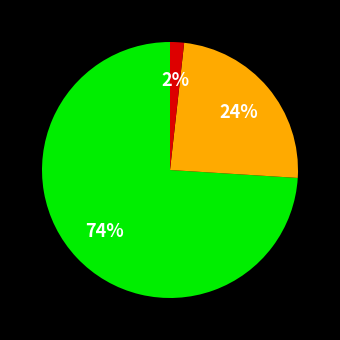

To the nearest percent, what is the difference between the largest and smallest slice percentages?

72%